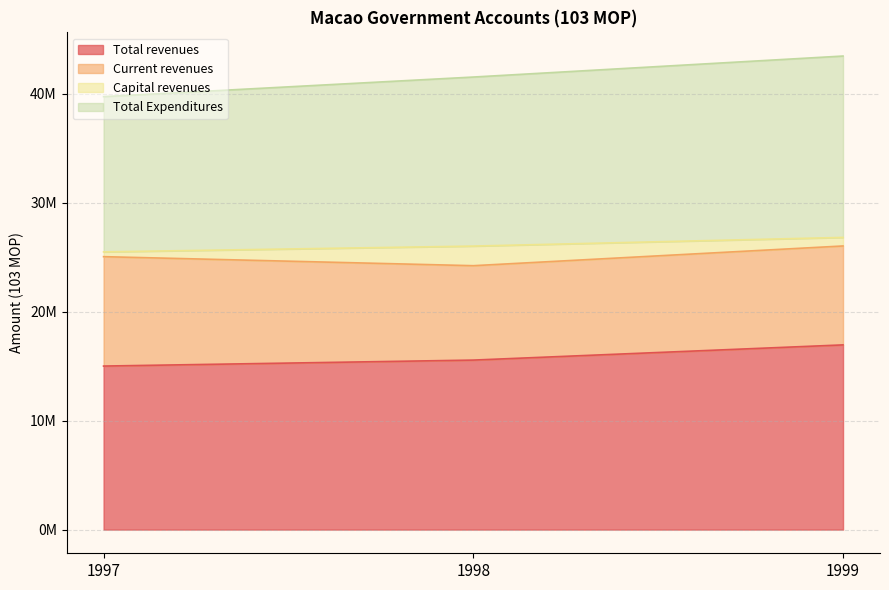

Does the chart have visible grid lines?

Yes